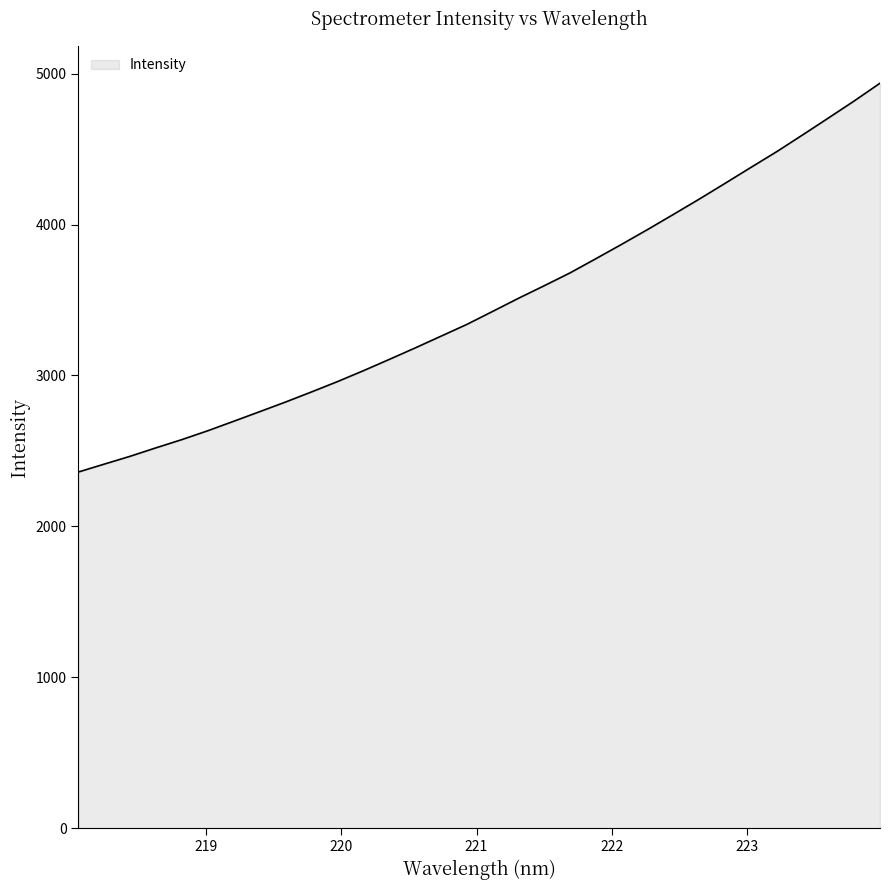

How many values are below 3423?

16